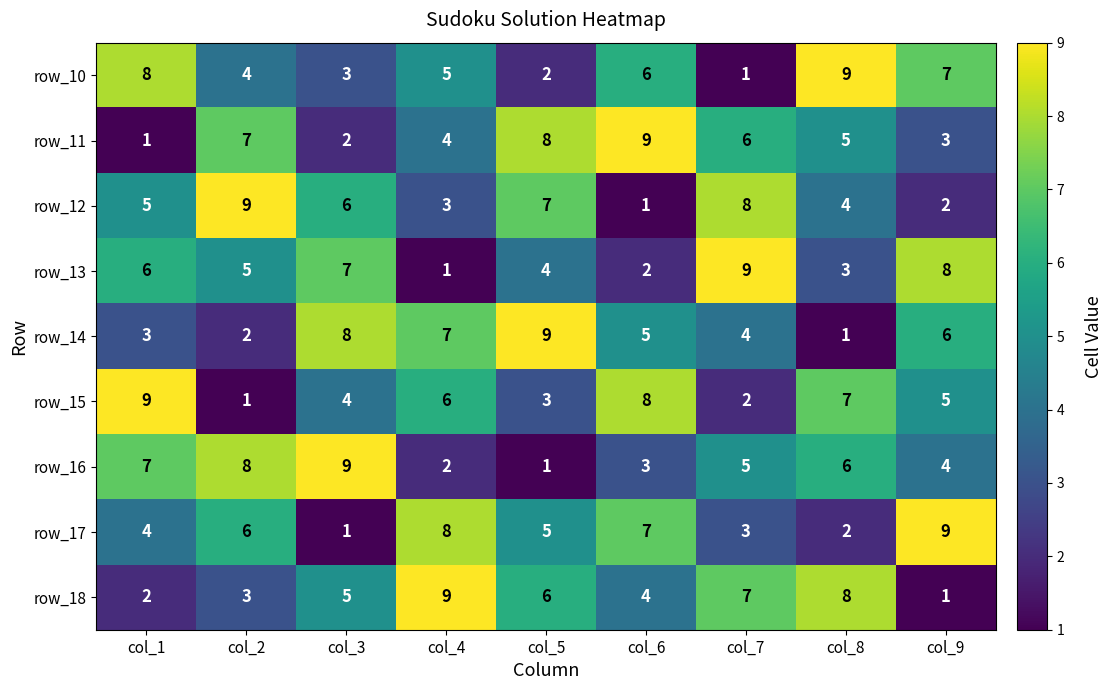

What is the total value across all series at col_1?

45